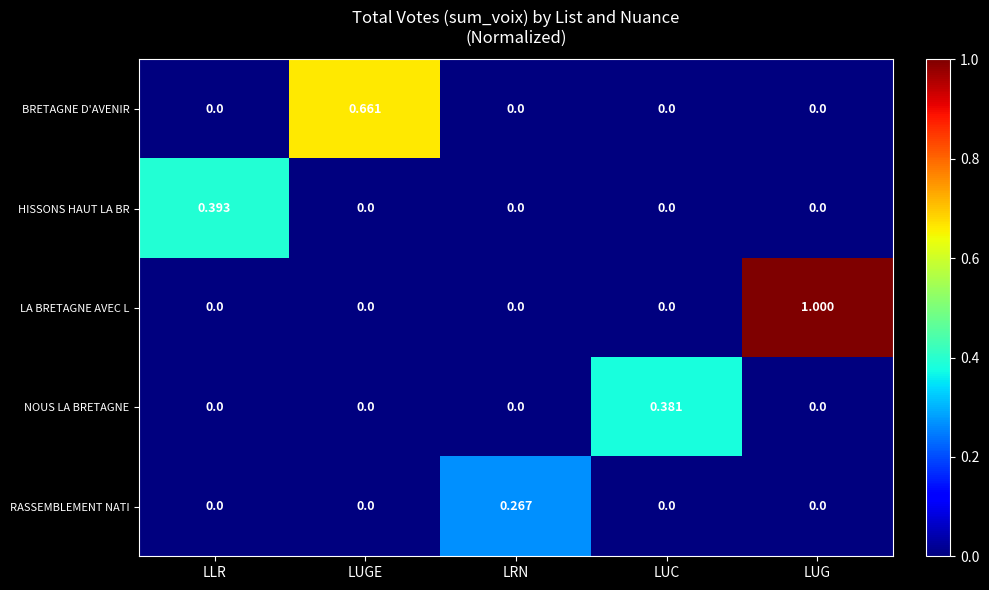

Rank the series by their maximum value, from lowest to highest.

RASSEMBLEMENT NATI, NOUS LA BRETAGNE, HISSONS HAUT LA BR, BRETAGNE D'AVENIR, LA BRETAGNE AVEC L